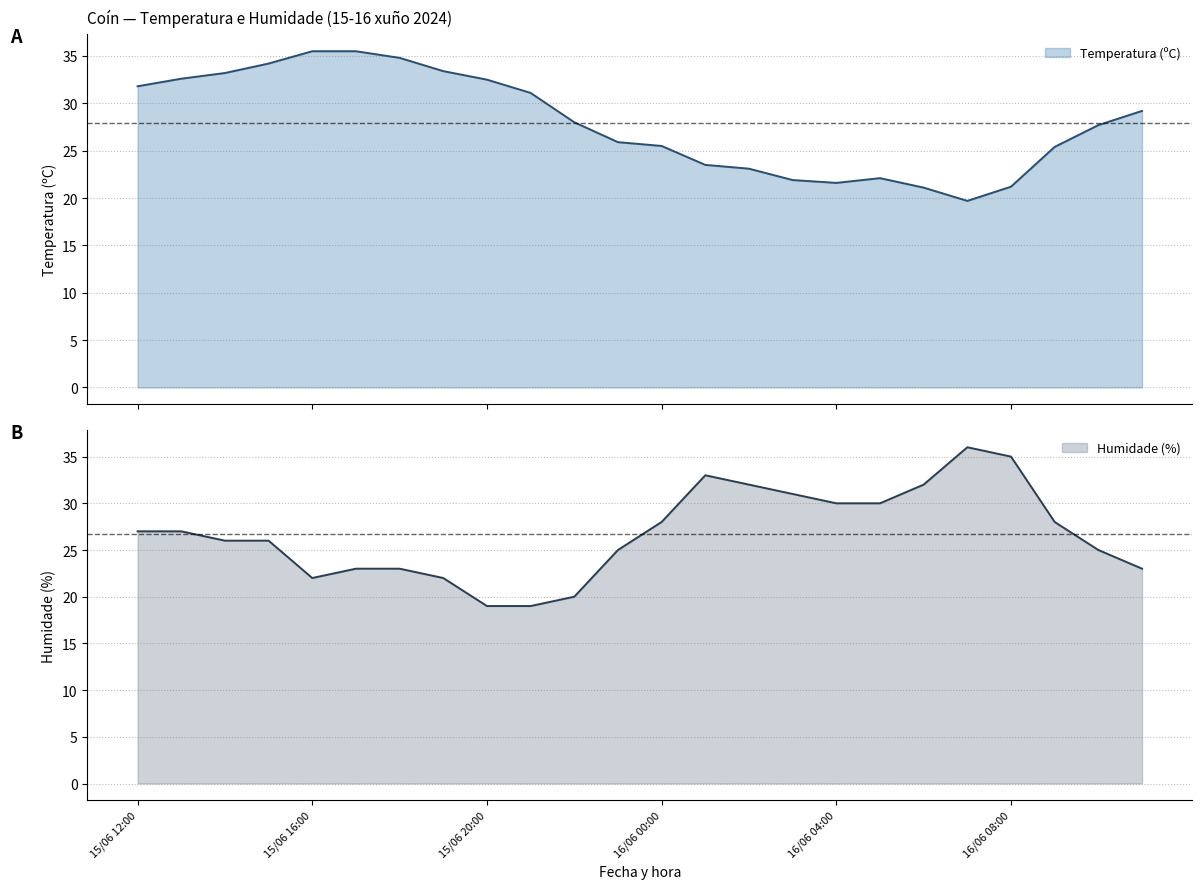

How many lines are shown in the chart?

2